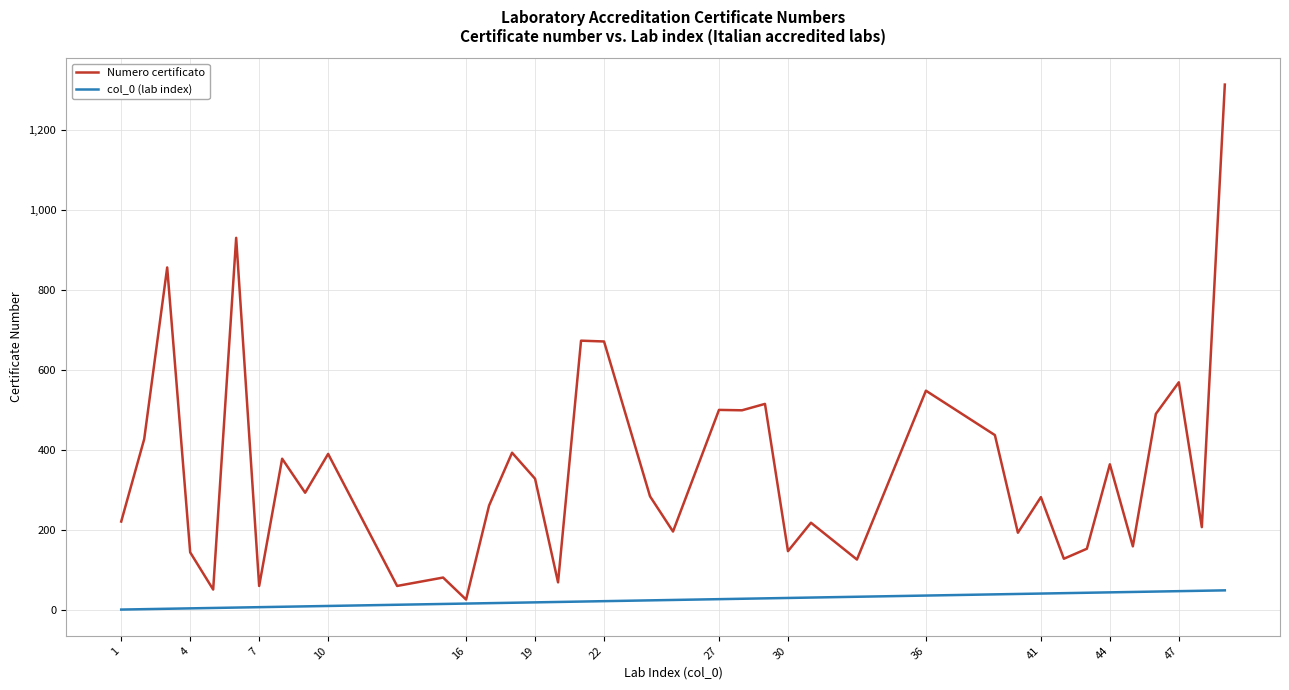

Rank the series by their maximum value, from lowest to highest.

col_0 (lab index), Numero certificato